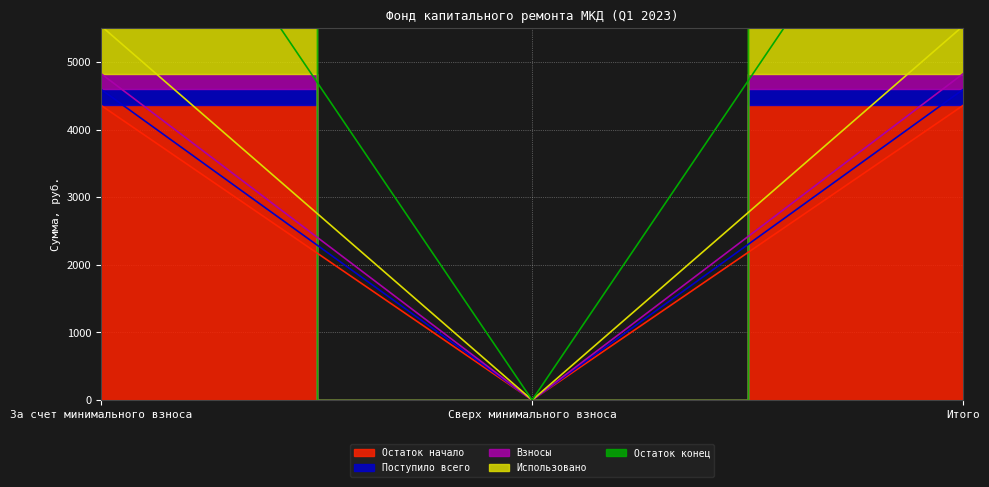

True or false: Поступило всего has a value of 0.0 at Сверх минимального взноса.

True